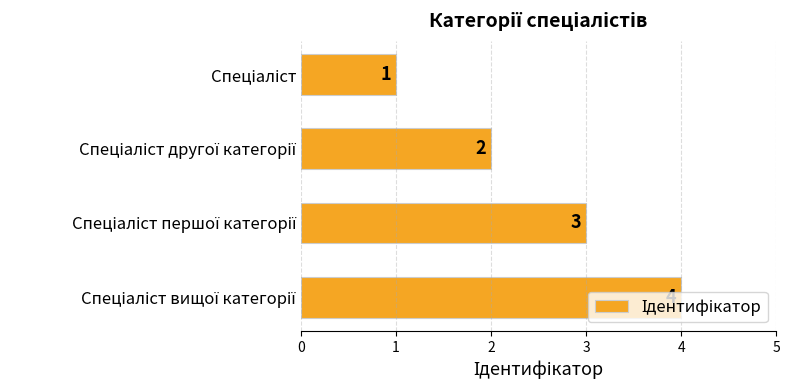

What is the difference between the maximum and minimum values?

3